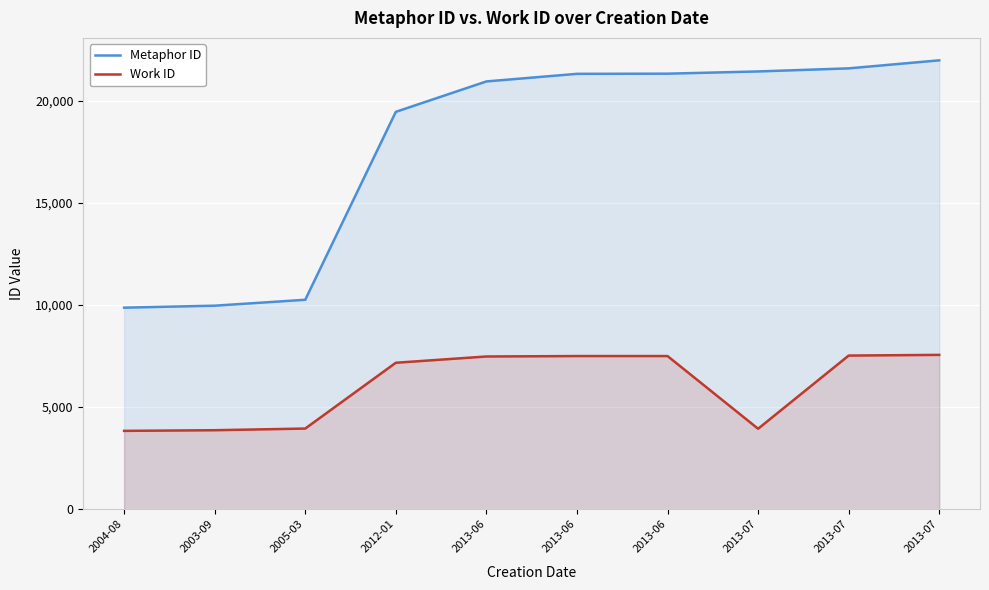

Rank the series by their average value, from highest to lowest.

Metaphor ID, Work ID